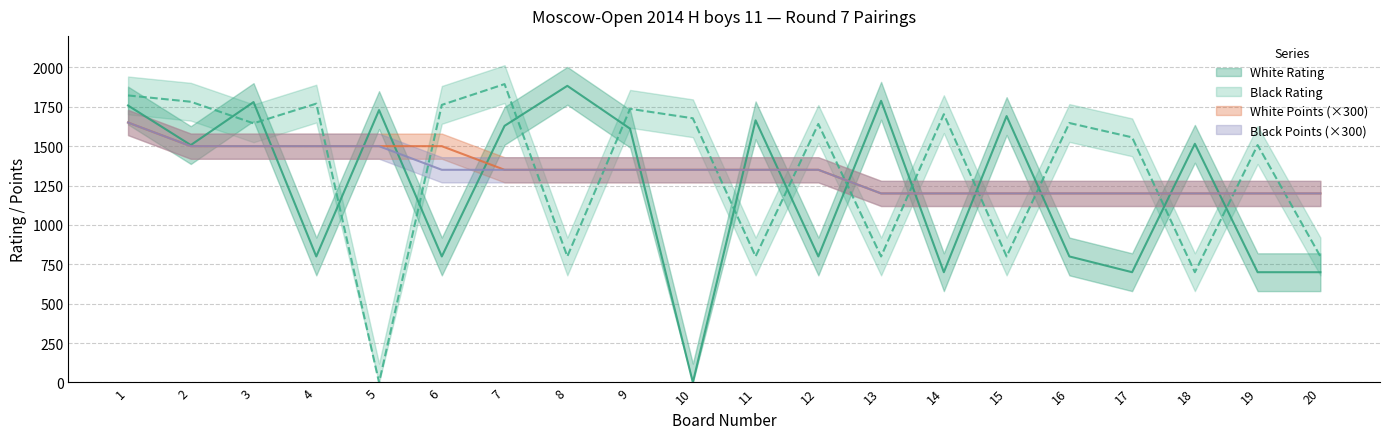

Between 5 and 6, which series saw the biggest shift?

Black Rating